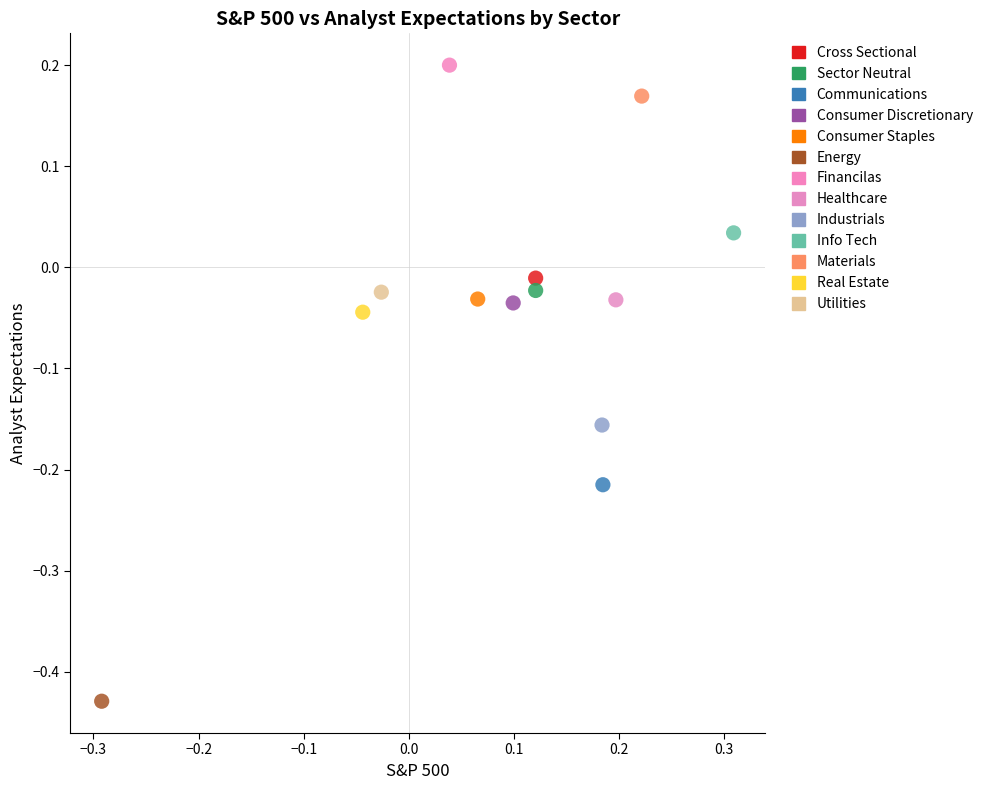

What are all the series names shown in the legend?

Cross Sectional, Sector Neutral, Communications, Consumer Discretionary, Consumer Staples, Energy, Financilas, Healthcare, Industrials, Info Tech, Materials, Real Estate, Utilities